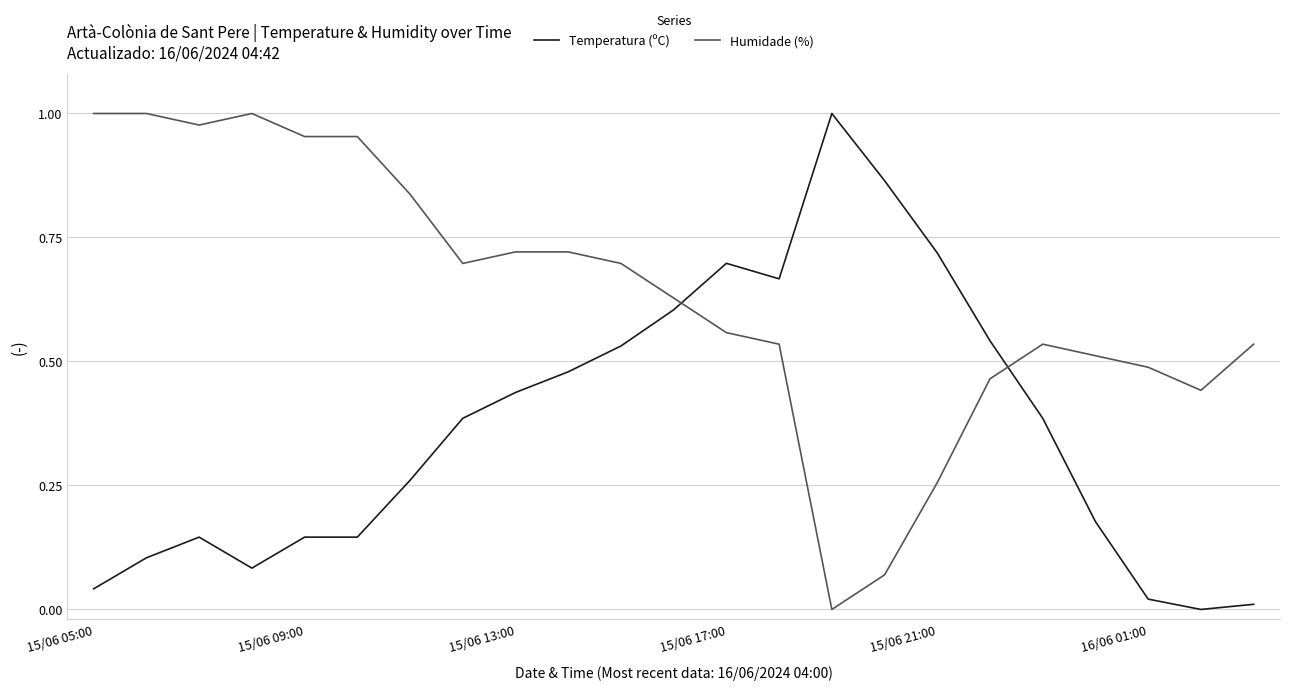

What is the sum of all Temperatura (ºC) values?

8.4